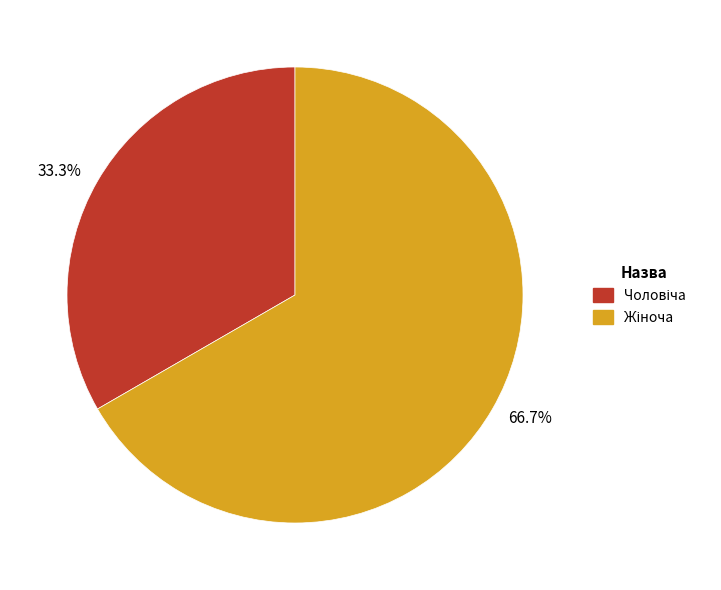

Which slice represents more than half of the pie?

66.7%